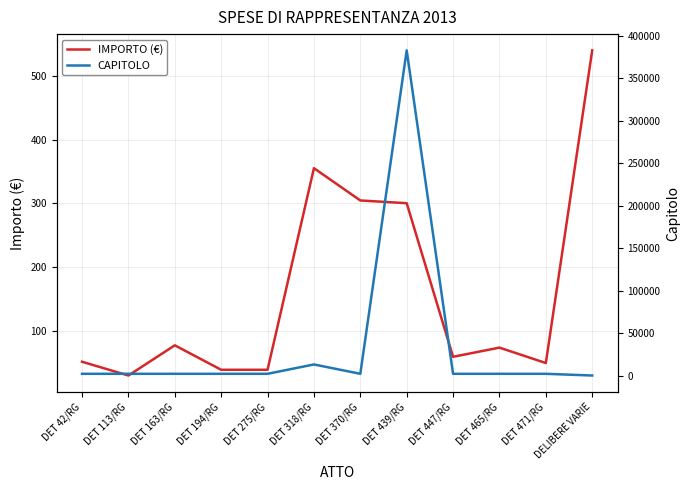

What is the total value across all series at DET 275/RG?

2047.4